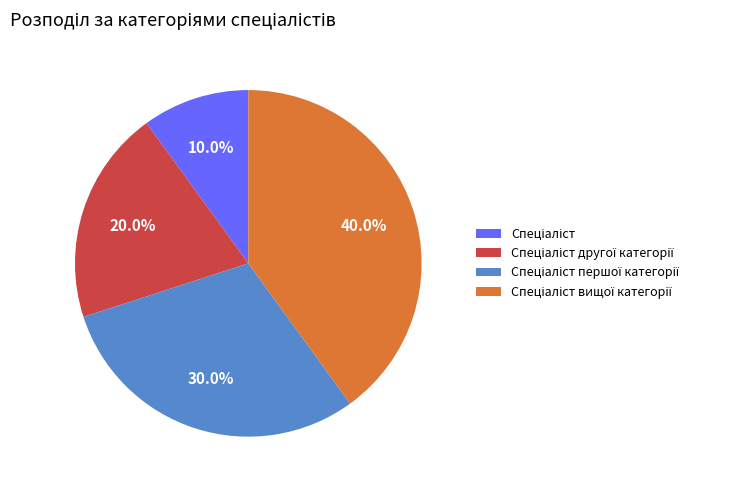

Is there any slice that represents more than half of the pie?

No